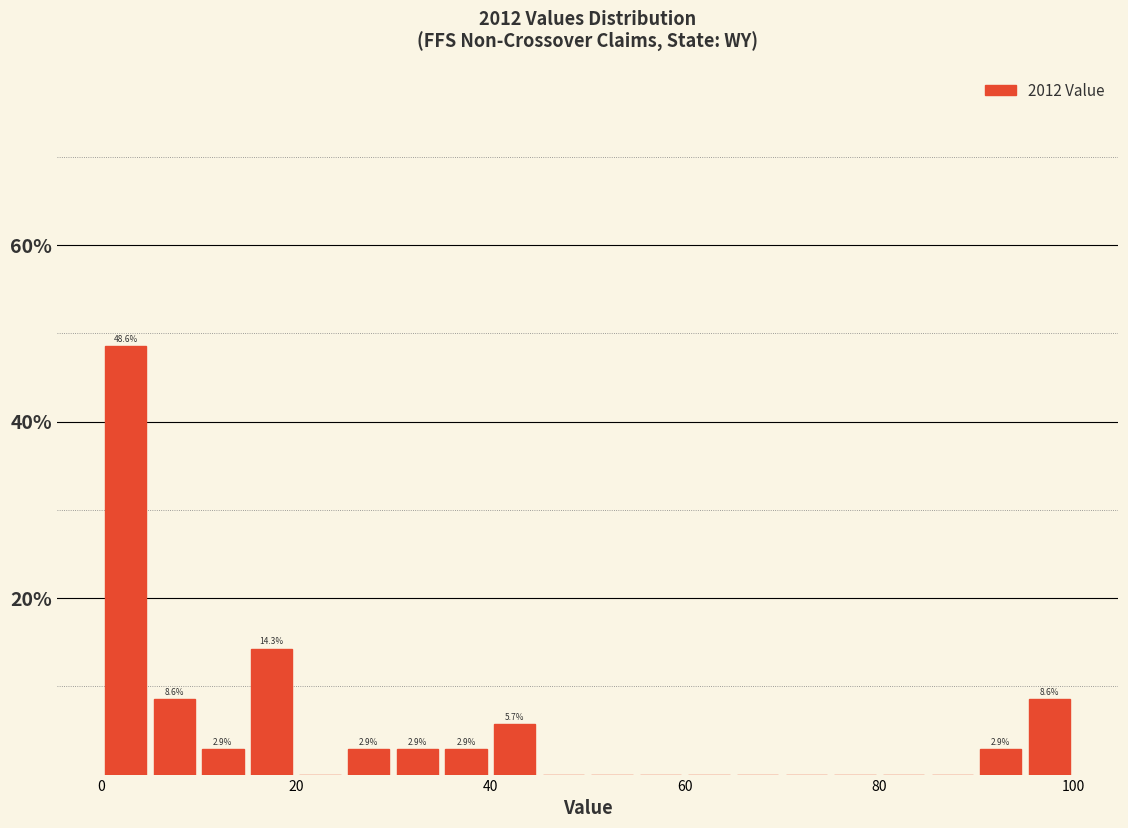

Around what value on the x-axis is the tallest bar? Give the approximate position of its centre, as read against the axis.

2